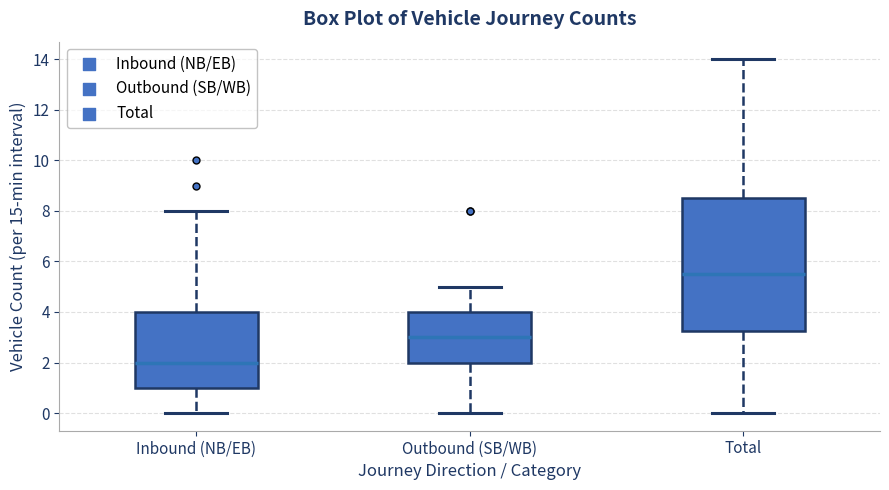

Reading left to right, transcribe this box plot: for each box, give where its median line is, the range the box spans, and where its two whiskers end, as read against the y-axis. The values are not printed on the chart, so give them approximately, as read against the axis.

Inbound (NB/EB): median 2.0, box 1.0 to 4.0, whiskers 0.0 to 8.0
Outbound (SB/WB): median 3.0, box 2.0 to 4.0, whiskers 0.0 to 5.0
Total: median 5.6, box 3.2 to 8.6, whiskers 0.0 to 14.0